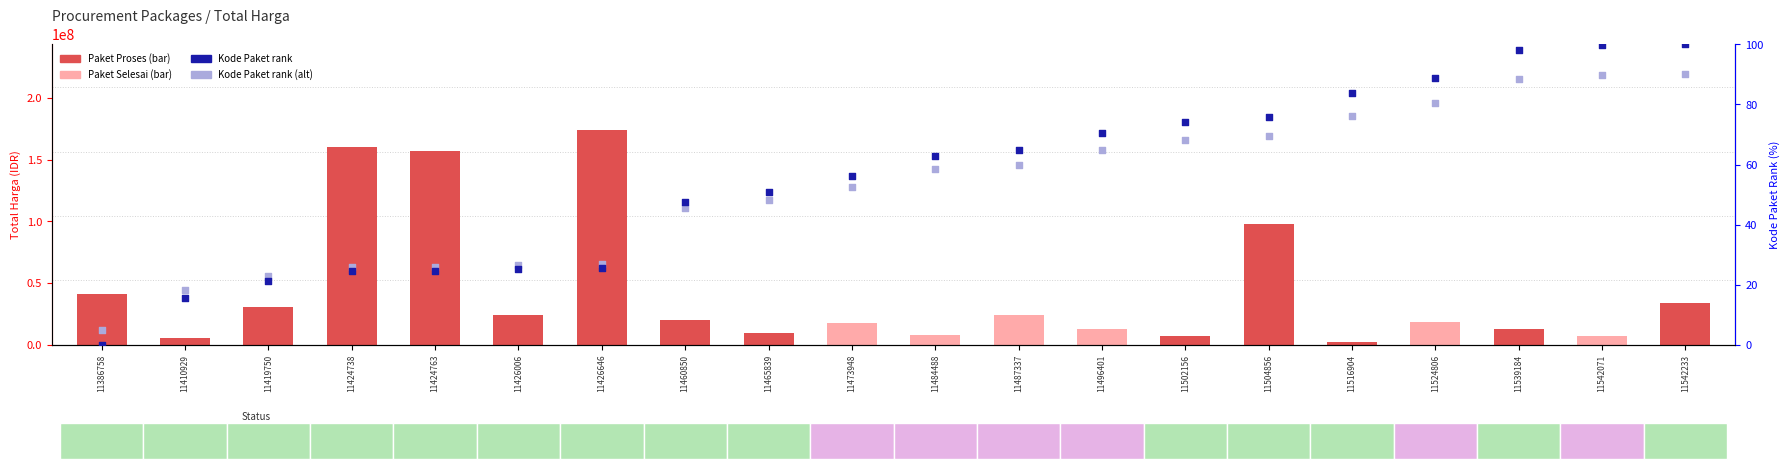

Which series has the largest Y range (max minus min)?

Total Harga